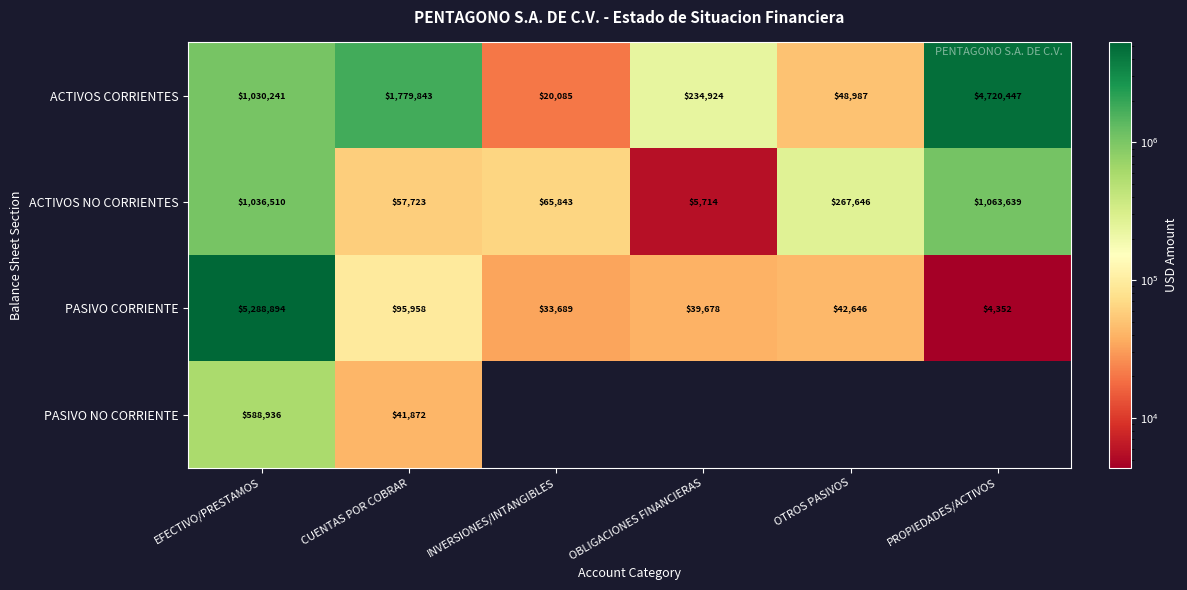

At which category does the chart reach its minimum across all series?

INVERSIONES/INTANGIBLES